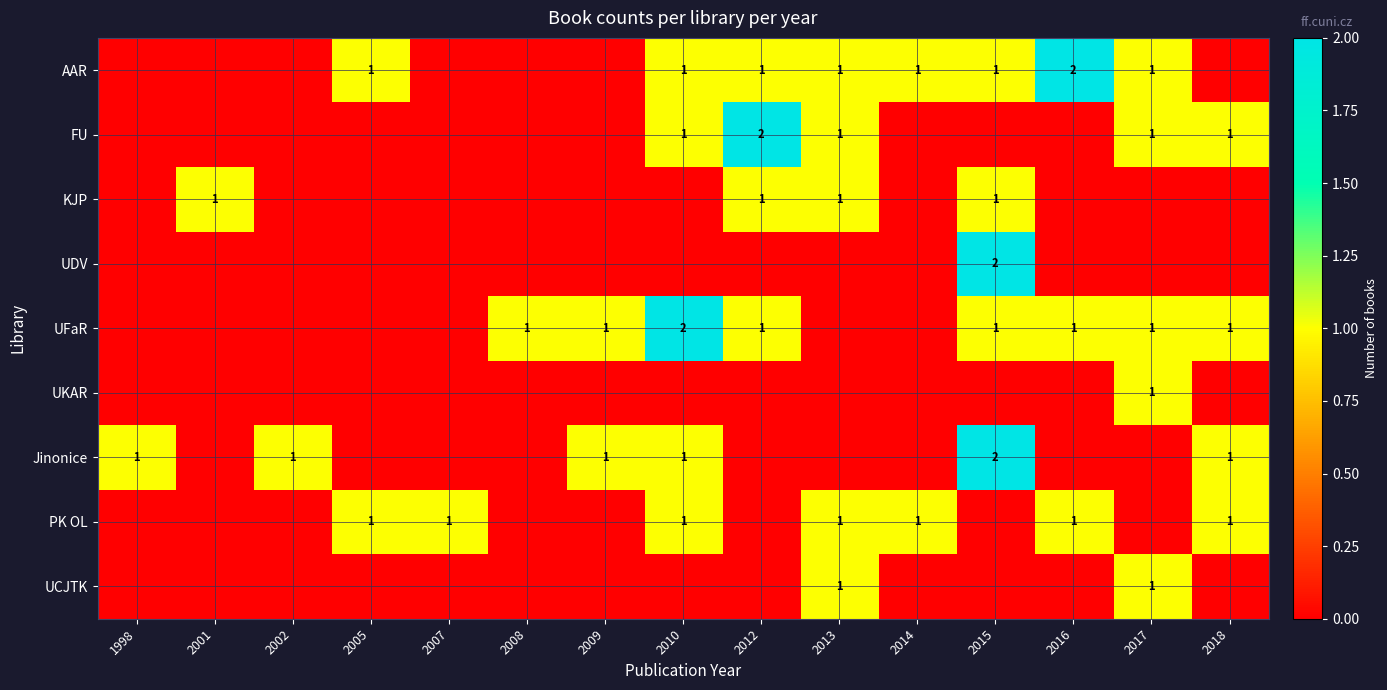

At how many categories does at least one series exceed 0?

15